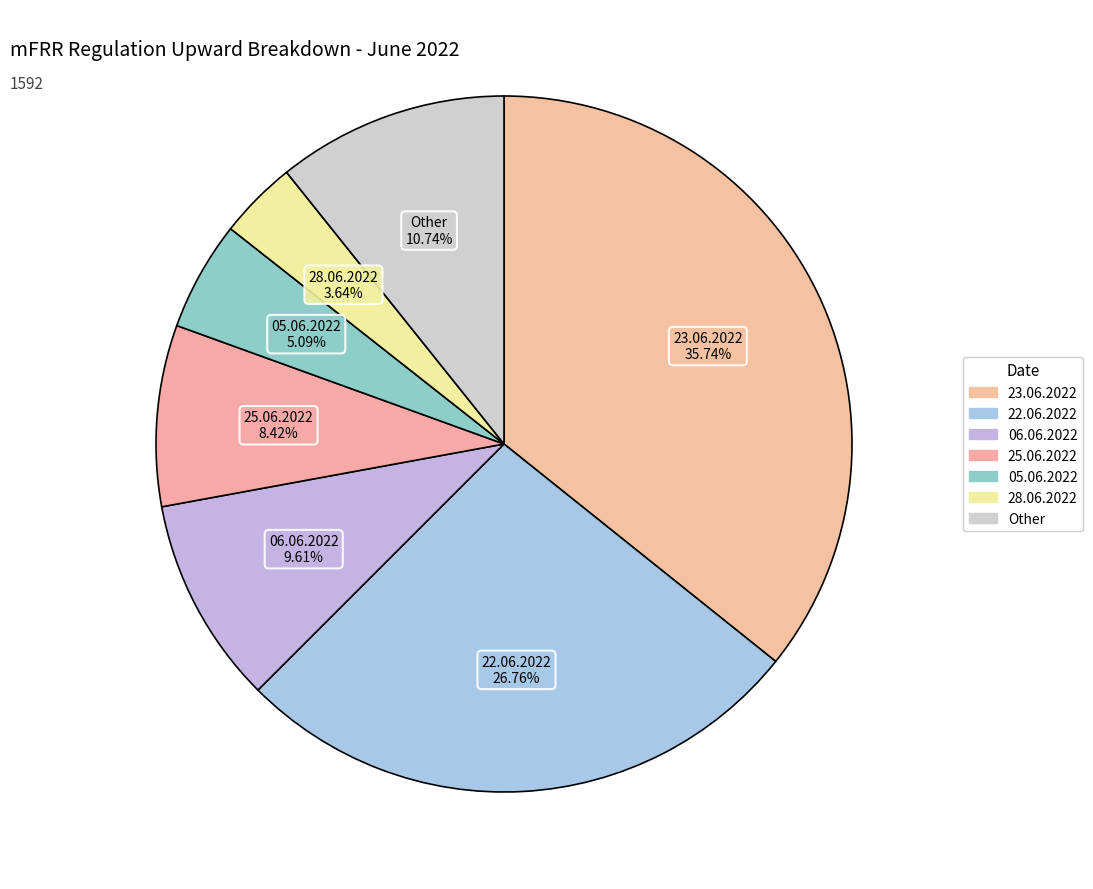

Count the number of slices in the pie.

7